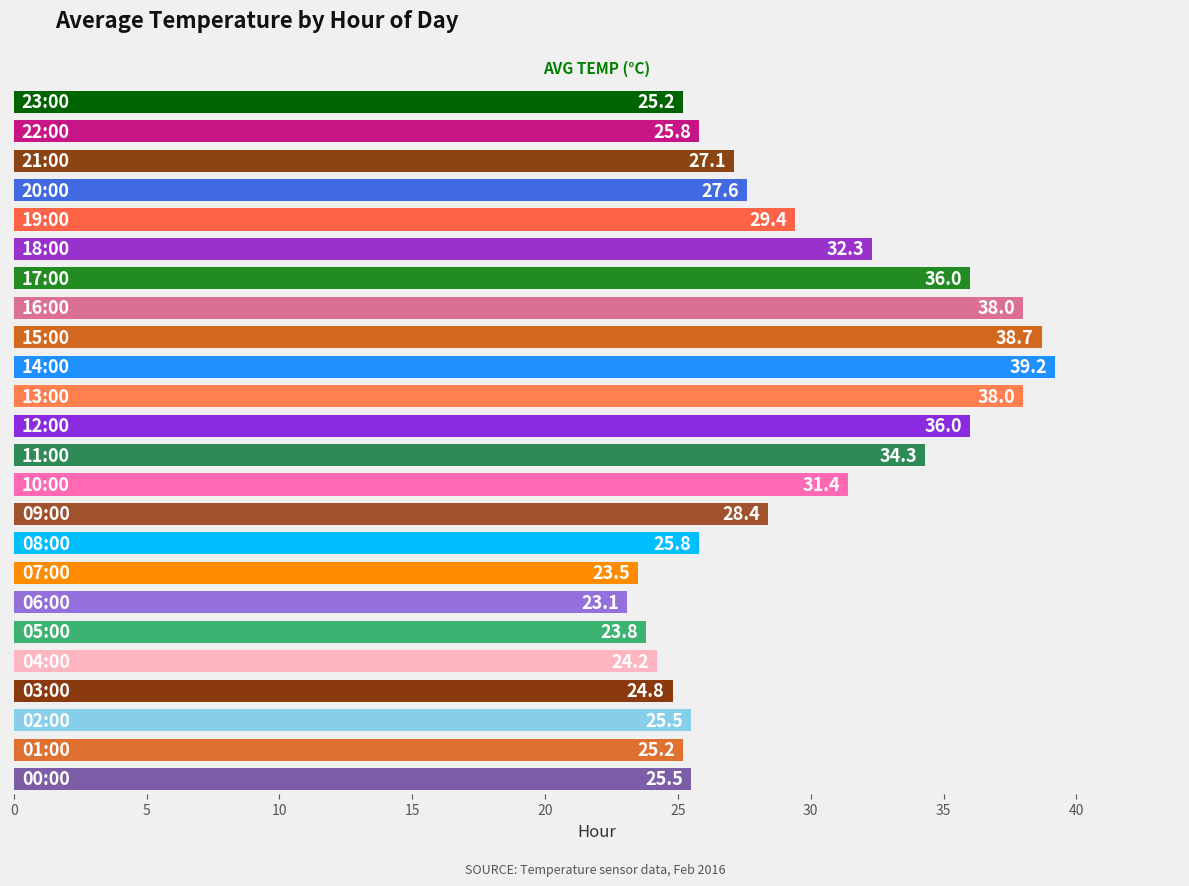

What is the maximum value shown in the chart?

39.2